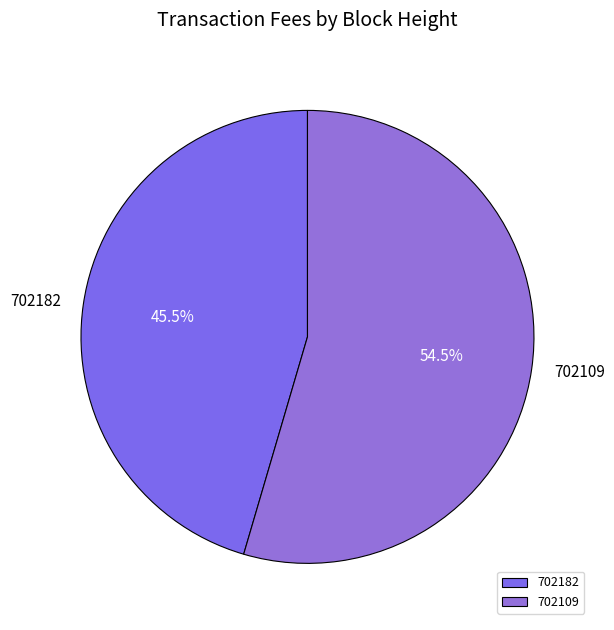

What is the majority slice?

702109